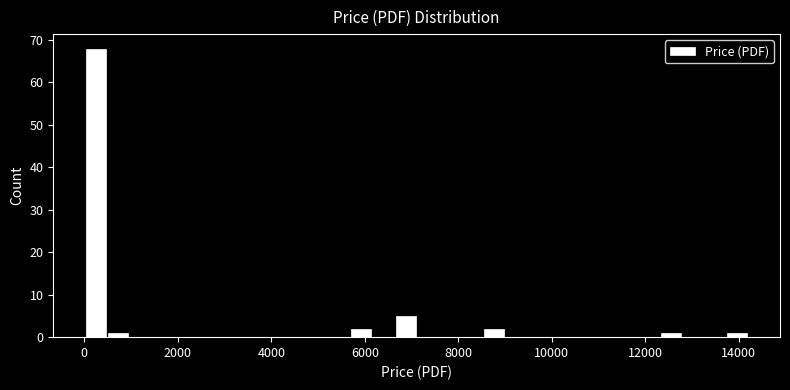

Read against the x-axis, roughly where is the centre of the tallest bar?

200